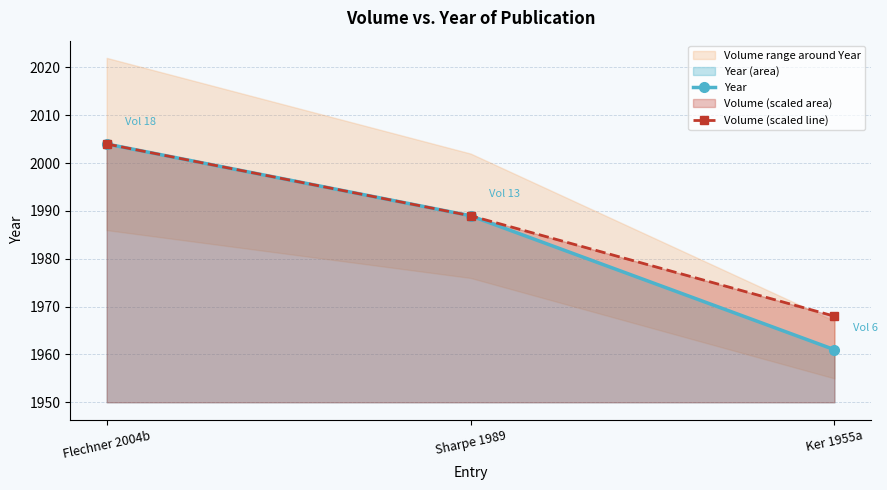

The value of Year at Sharpe 1989 is 1989. True or false?

True